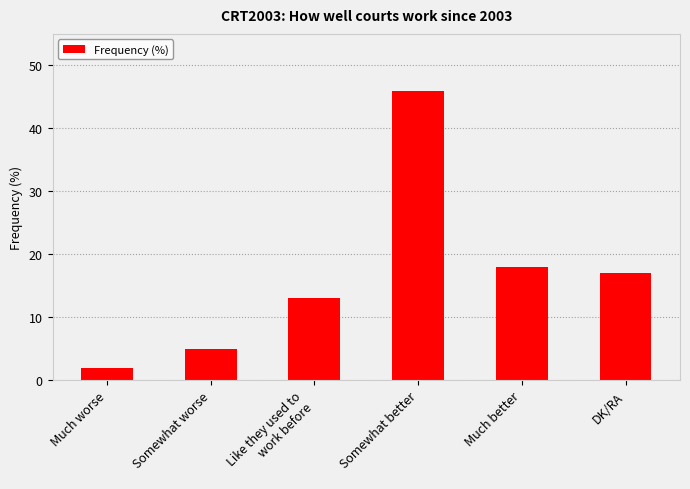

What is the ratio of the value at DK/RA to the value at Somewhat worse?

3.4